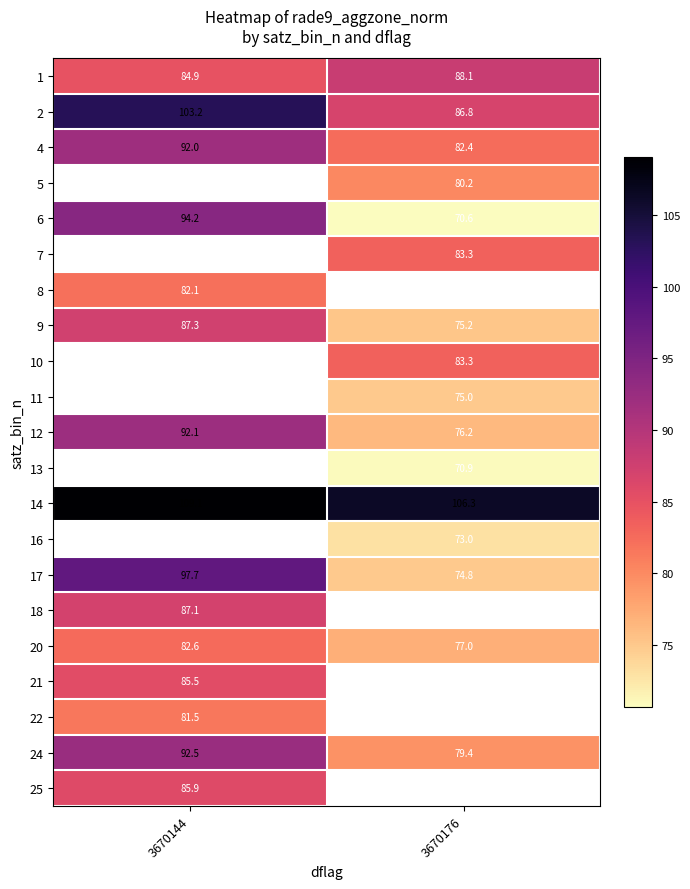

Read the 2 value at 3670176.

86.8